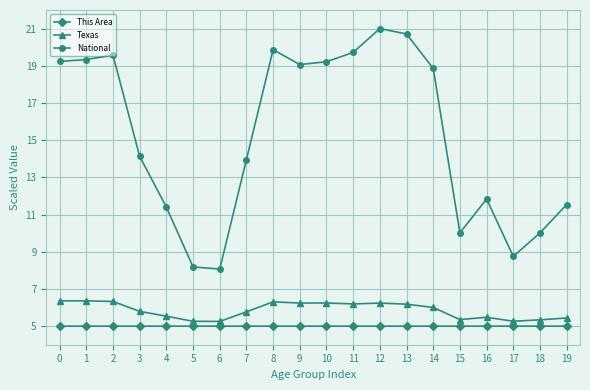

Is the value of National at 4 greater than the value of Texas at 13?

Yes